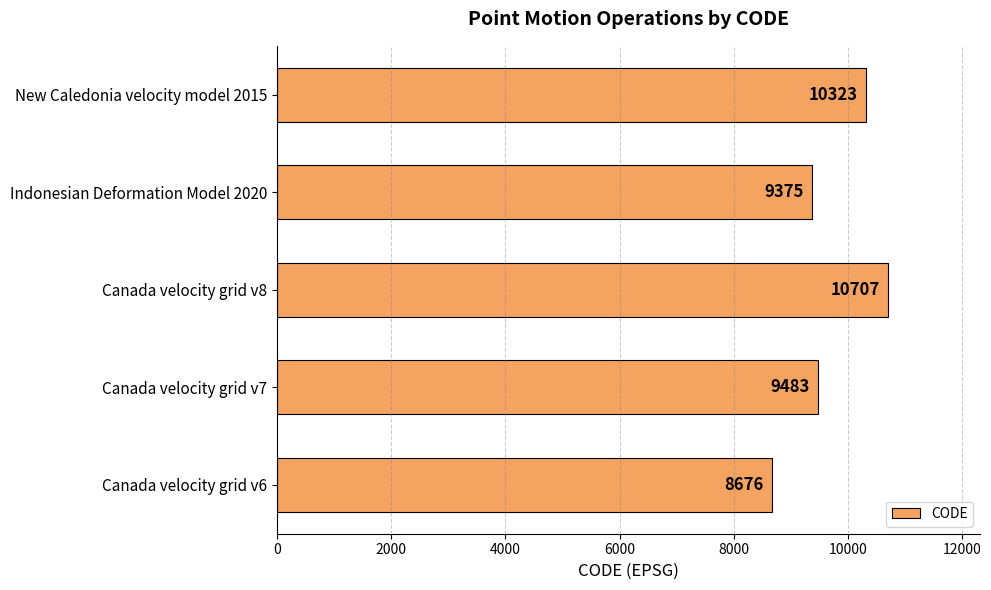

Which label corresponds to the largest value in the chart?

Canada velocity grid v8